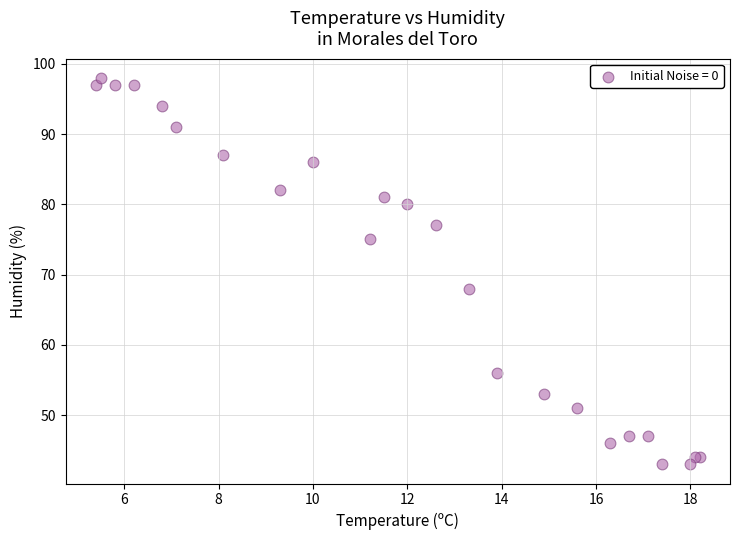

What Y value in the scatter plot is closest to 70?

68